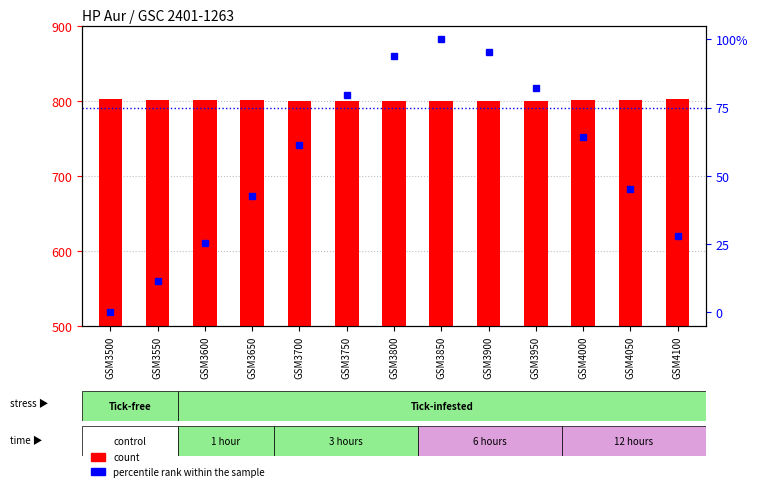

At GSM3500, list the series in order from largest to smallest.

count, percentile rank within the sample